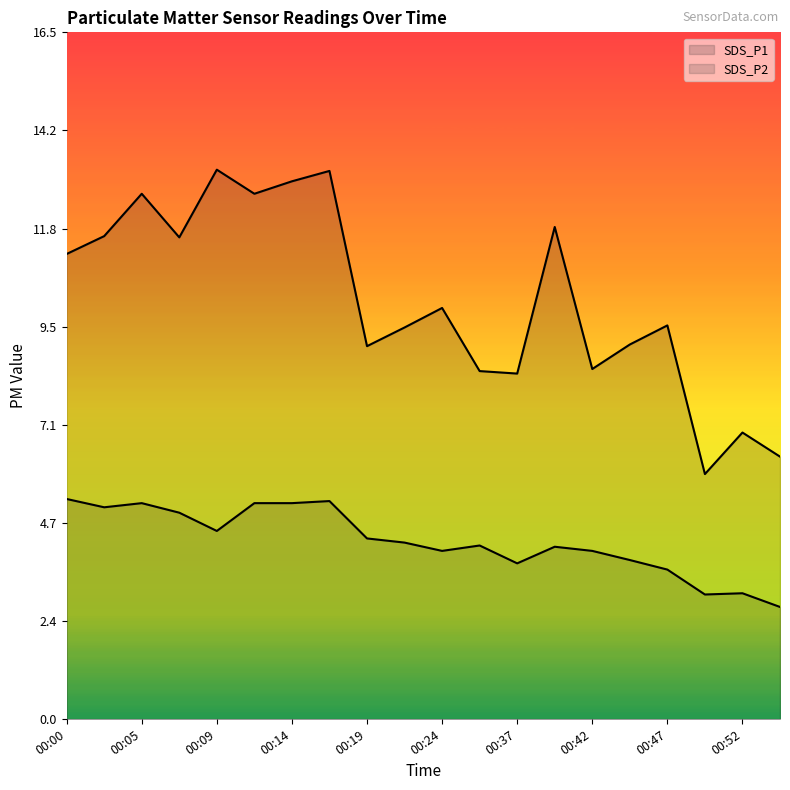

At which category does SDS_P2 reach its first local peak?

00:05